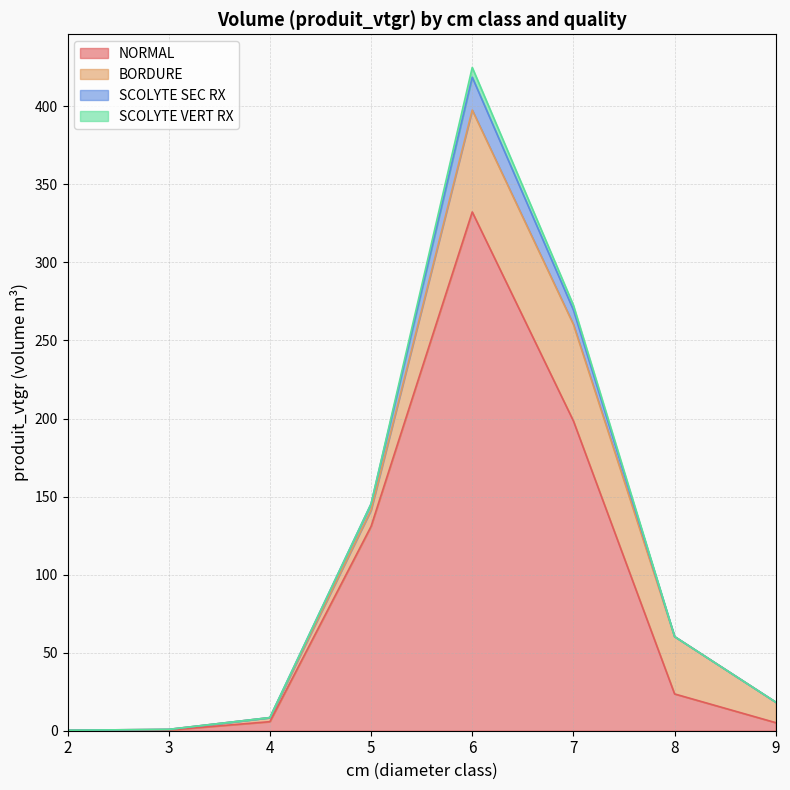

Reading left to right, extract all data points from this chart.

NORMAL: 2=0.3	3=0.4	4=5.8	5=130.9	6=332.3	7=198.5	8=23.6	9=5.2
BORDURE: 2=0.0	3=0.4	4=2.6	5=10.4	6=65.3	7=61.8	8=36.8	9=13.2
SCOLYTE SEC RX: 2=0.0	3=0.0	4=0.0	5=4.0	6=21.1	7=9.3	8=0.0	9=0.0
SCOLYTE VERT RX: 2=0.0	3=0.0	4=0.0	5=0.0	6=6.2	7=3.1	8=0.0	9=0.0